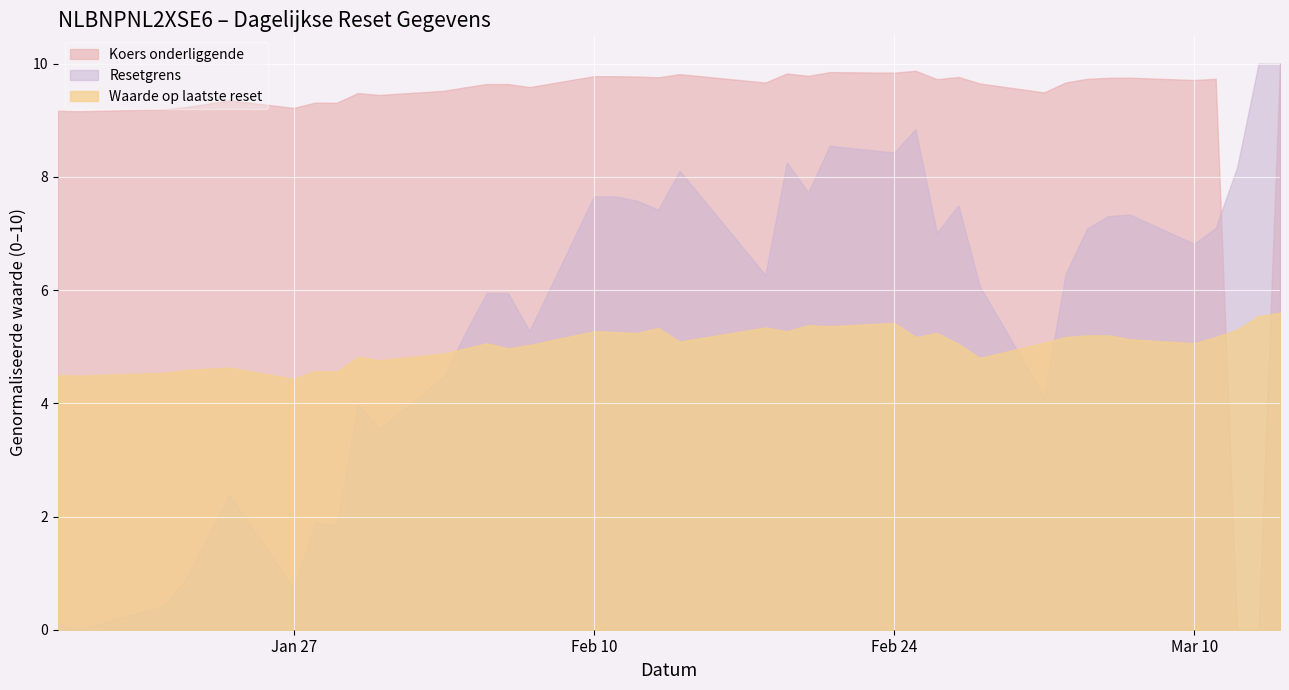

After their last crossing, which series has the higher values: Waarde op laatste reset or Resetgrens?

Resetgrens